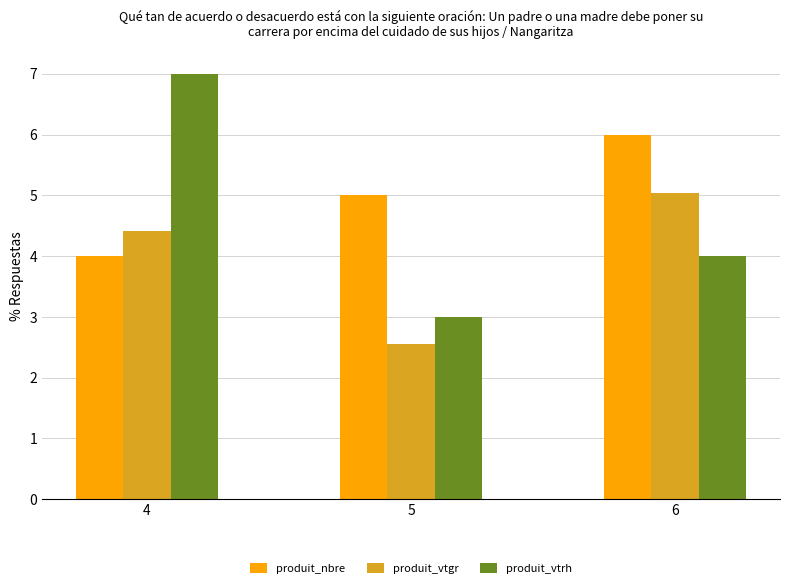

Which series has the largest total across all categories?

produit_nbre